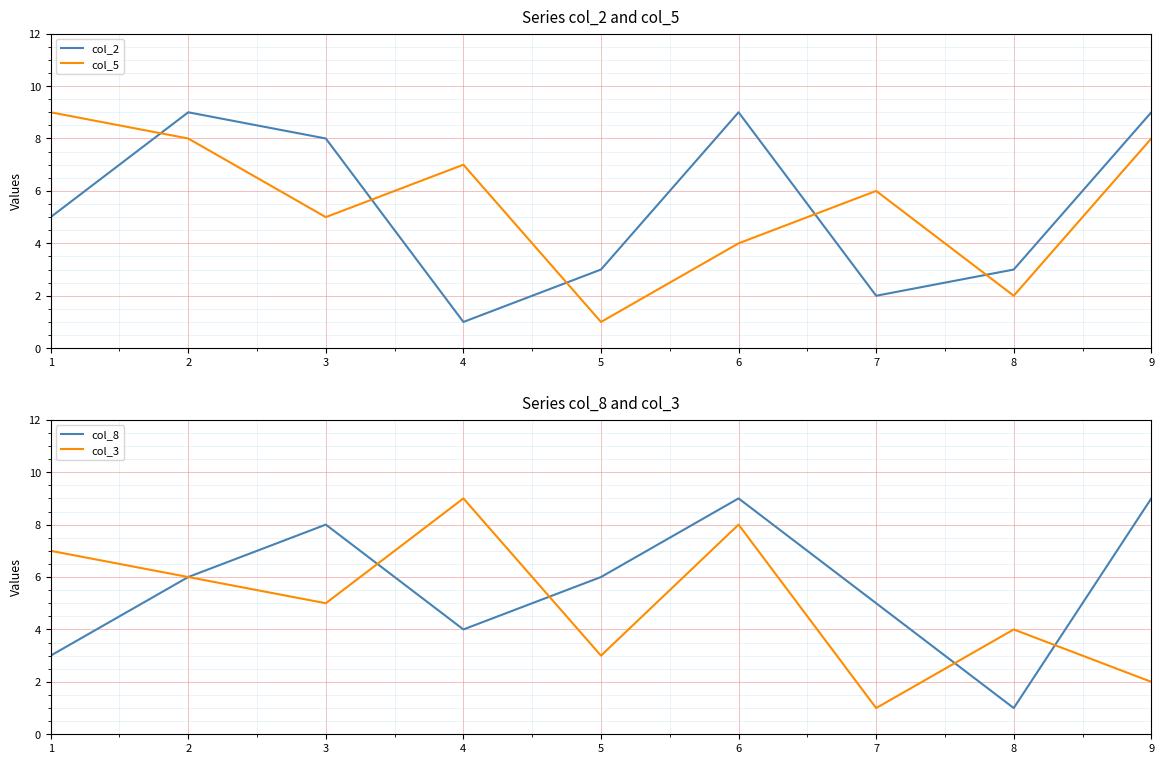

At how many categories does at least one series exceed 4?

8